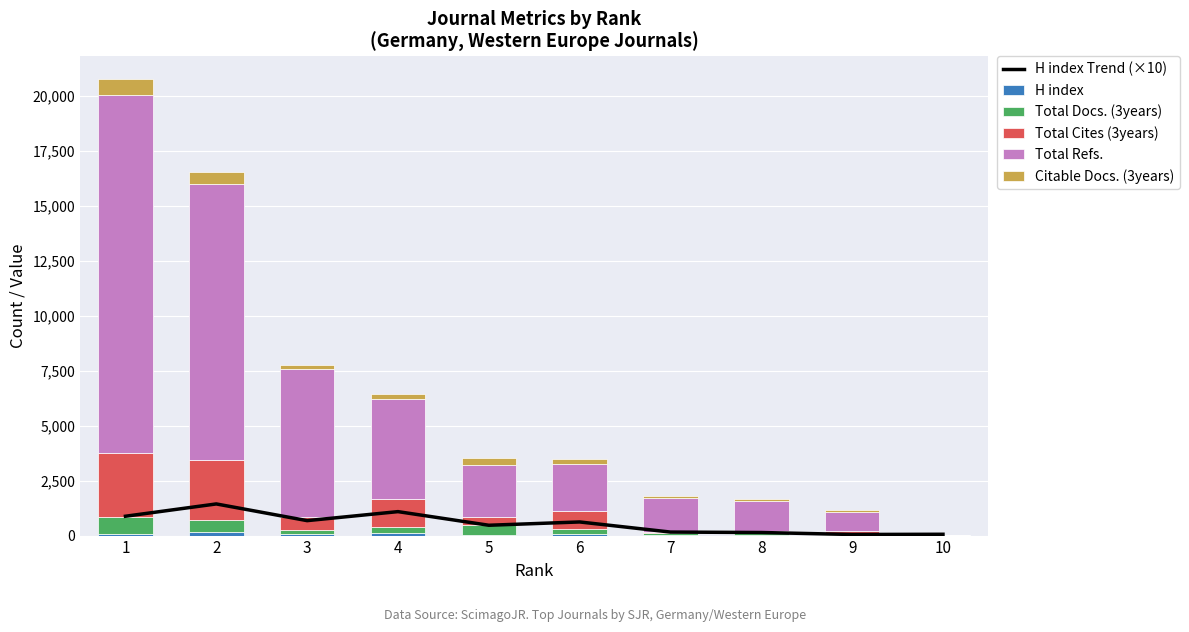

At how many categories does at least one series exceed 5006?

3